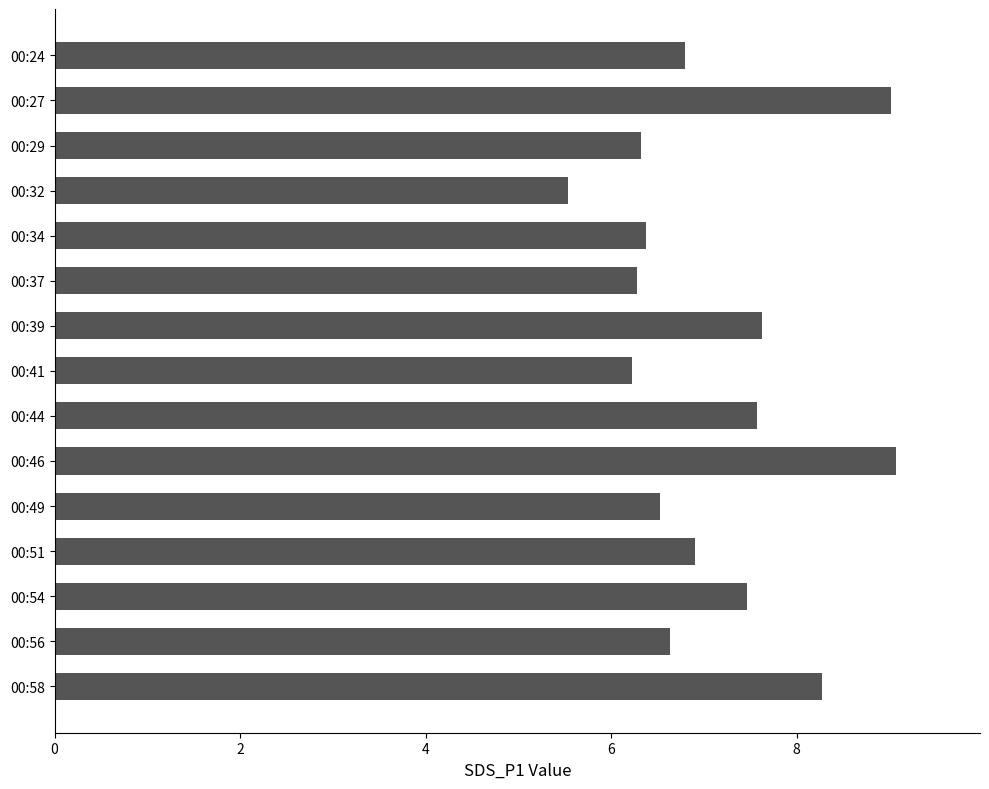

Reading top to bottom, list all the values displayed in this chart.

00:24=6.8	00:27=9.0	00:29=6.3	00:32=5.5	00:34=6.4	00:37=6.3	00:39=7.6	00:41=6.2	00:44=7.6	00:46=9.1	00:49=6.5	00:51=6.9	00:54=7.5	00:56=6.6	00:58=8.3